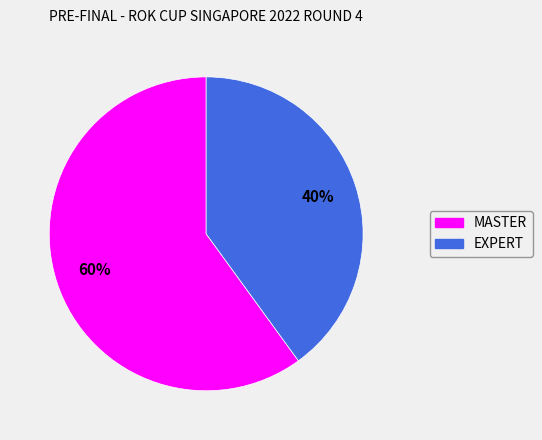

Which category has the biggest portion of the pie?

MASTER